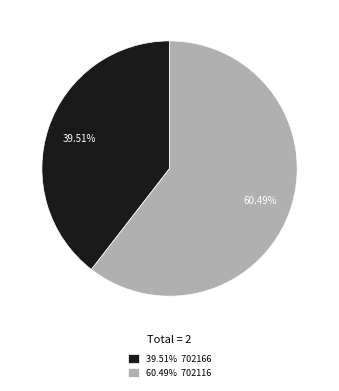

Is there a majority slice in this chart?

Yes